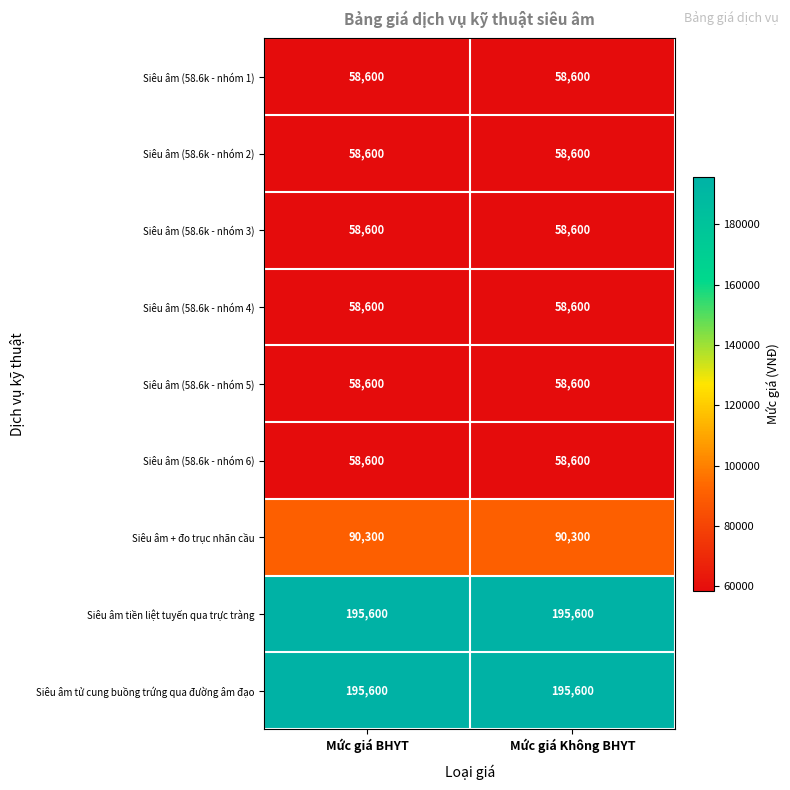

Reading left to right, extract all data points from this chart.

Siêu âm (58.6k - nhóm 1): 58600	58600
Siêu âm (58.6k - nhóm 2): 58600	58600
Siêu âm (58.6k - nhóm 3): 58600	58600
Siêu âm (58.6k - nhóm 4): 58600	58600
Siêu âm (58.6k - nhóm 5): 58600	58600
Siêu âm (58.6k - nhóm 6): 58600	58600
Siêu âm + đo trục nhãn cầu: 90300	90300
Siêu âm tiền liệt tuyến qua trực tràng: 195600	195600
Siêu âm tử cung buồng trứng qua đường âm đạo: 195600	195600